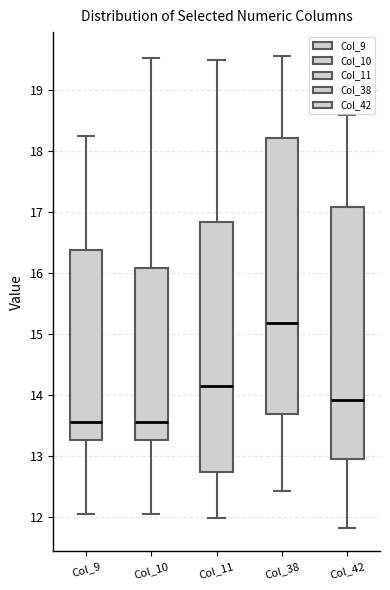

Reading left to right, transcribe this box plot: for each box, give where its median line is, the range the box spans, and where its two whiskers end, as read against the y-axis. The values are not printed on the chart, so give them approximately, as read against the axis.

Col_9: median 13.6, box 13.3 to 16.4, whiskers 12.0 to 18.2
Col_10: median 13.6, box 13.3 to 16.1, whiskers 12.0 to 19.5
Col_11: median 14.2, box 12.7 to 16.8, whiskers 12.0 to 19.5
Col_38: median 15.2, box 13.7 to 18.2, whiskers 12.4 to 19.6
Col_42: median 13.9, box 13.0 to 17.1, whiskers 11.8 to 18.6